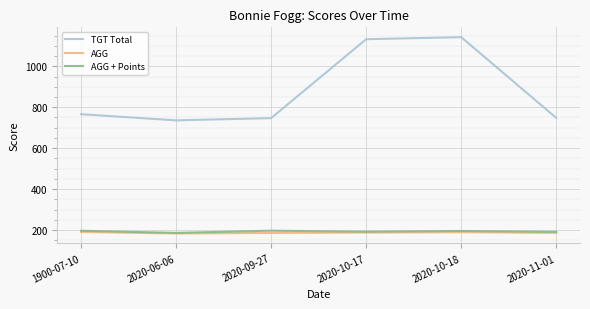

The AGG + Points series shows 134.0 at 2020-10-18. True or false?

False